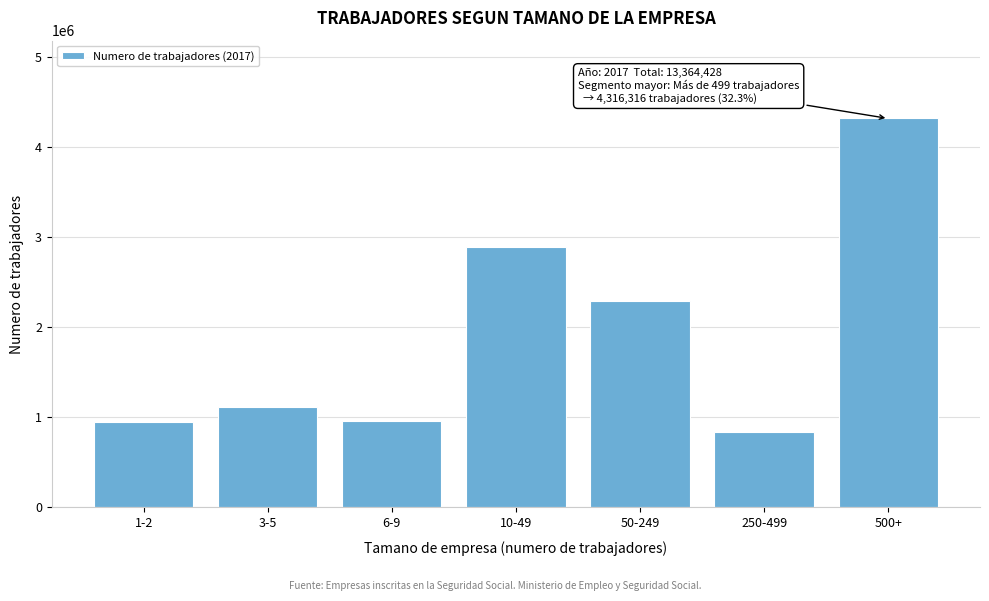

Which category has the lowest value across all series?

250-499